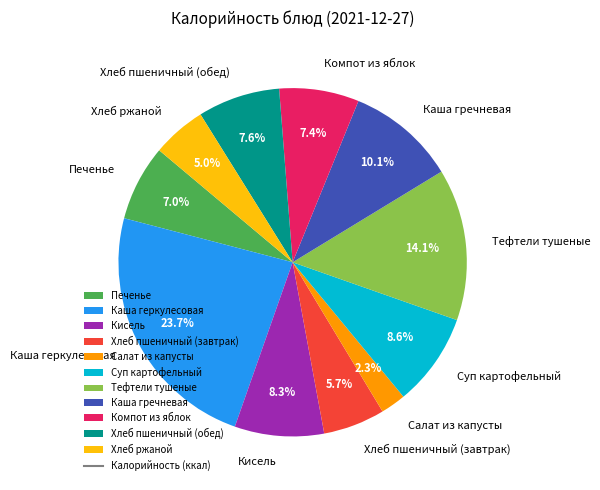

Does Кисель account for over 50% of the chart?

No